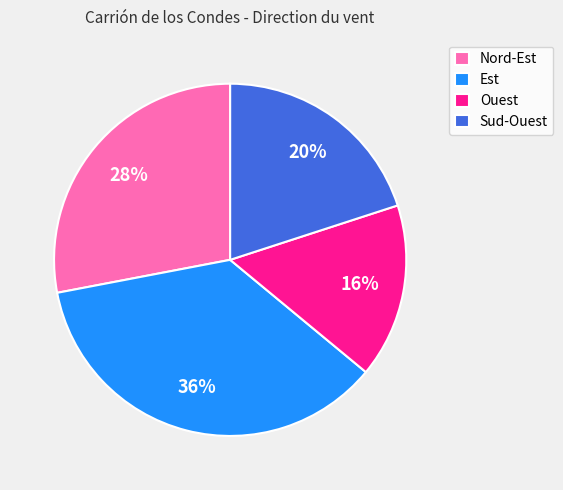

Approximately how many times larger is the value at Sud-Ouest compared to Est?

0.6